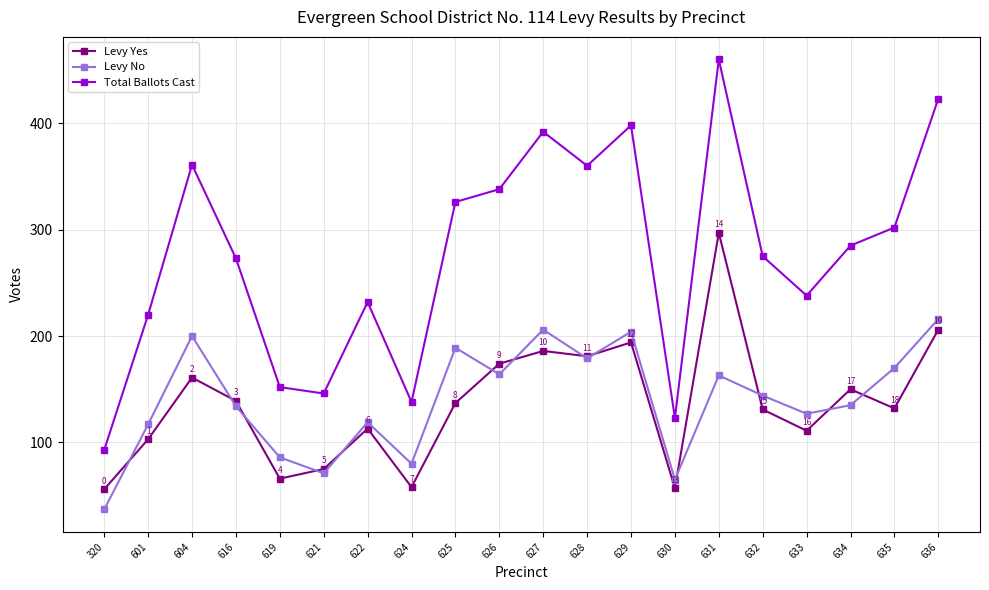

Does the chart display data point markers on the line(s)?

Yes